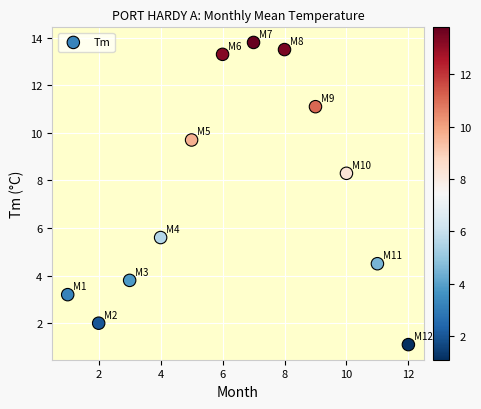

What is the average Y value?

7.5